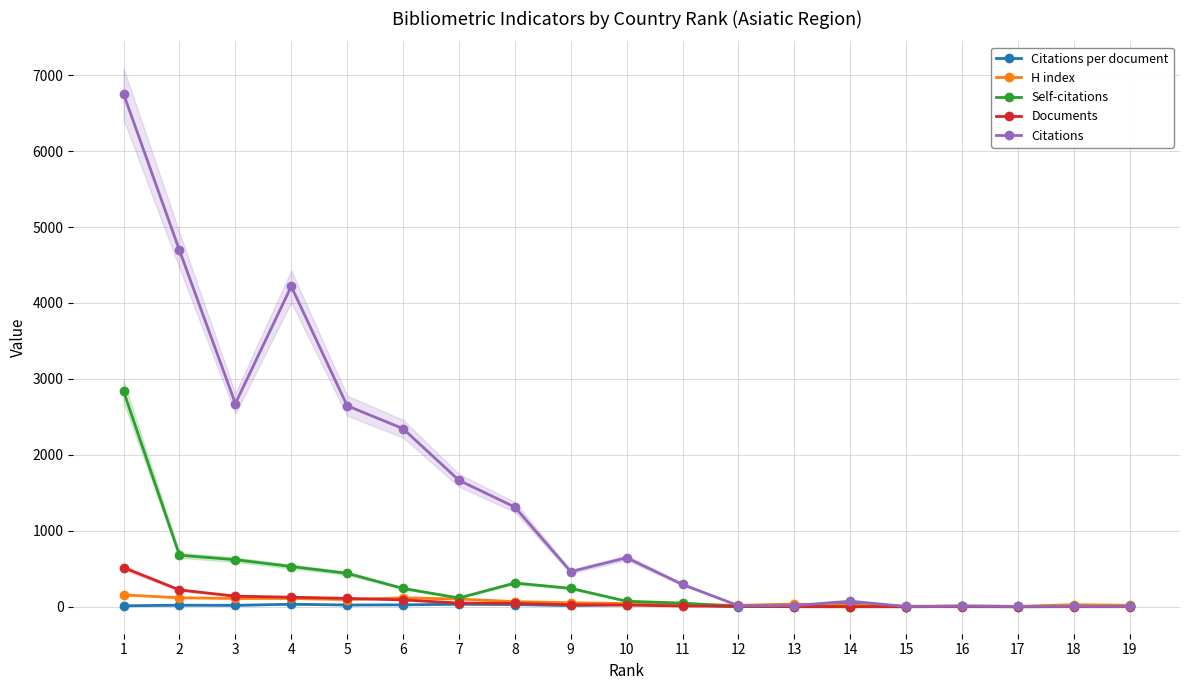

What is the sum of all Citations per document values?

344.7